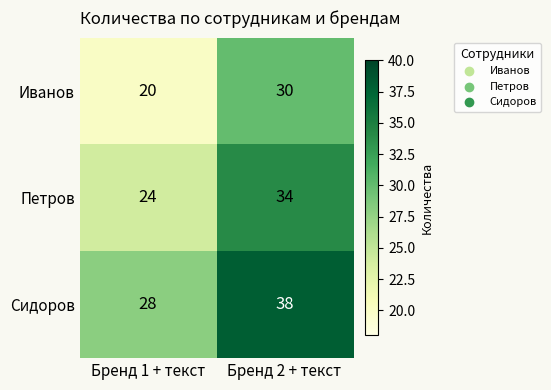

How many categories are shown in the chart?

2